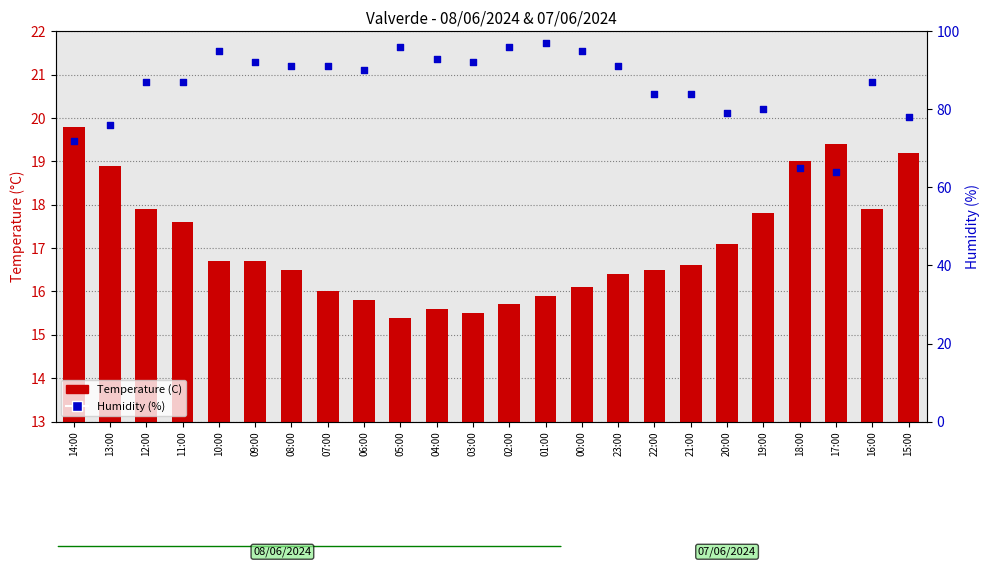

Which series has the largest total across all categories?

Humidity (%)